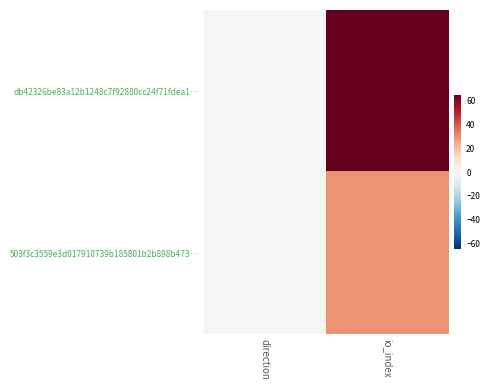

What is the spread (max minus min) of values at direction?

2